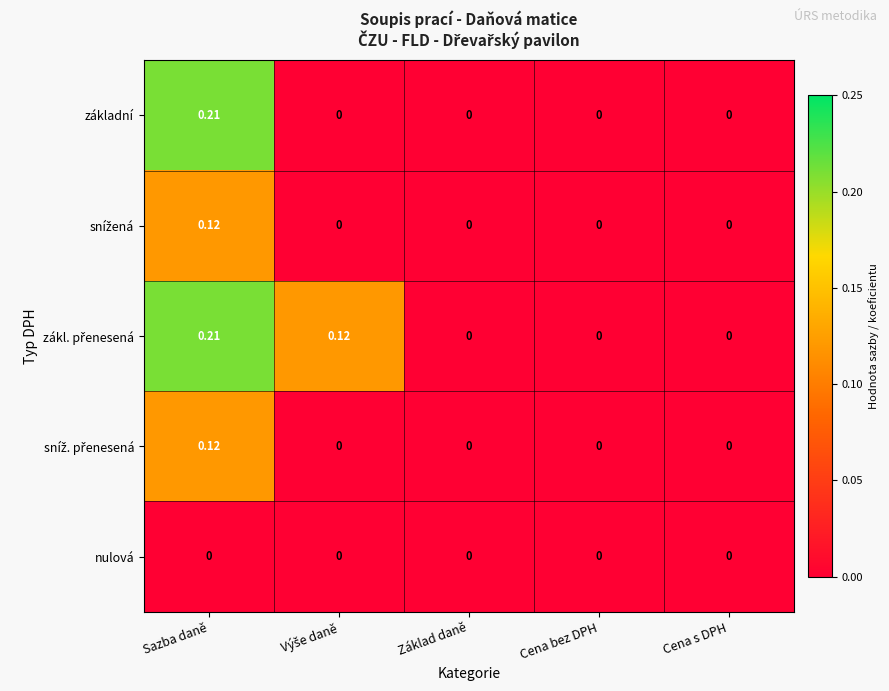

At which category does the chart reach its peak across all series?

Sazba daně